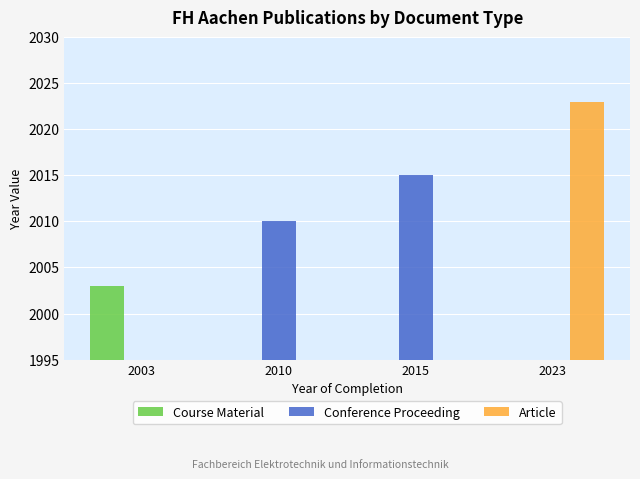

Reading left to right, transcribe all the data shown in this chart.

Course Material: 2003	0	0	0
Conference Proceeding: 0	2010	2015	0
Article: 0	0	0	2023